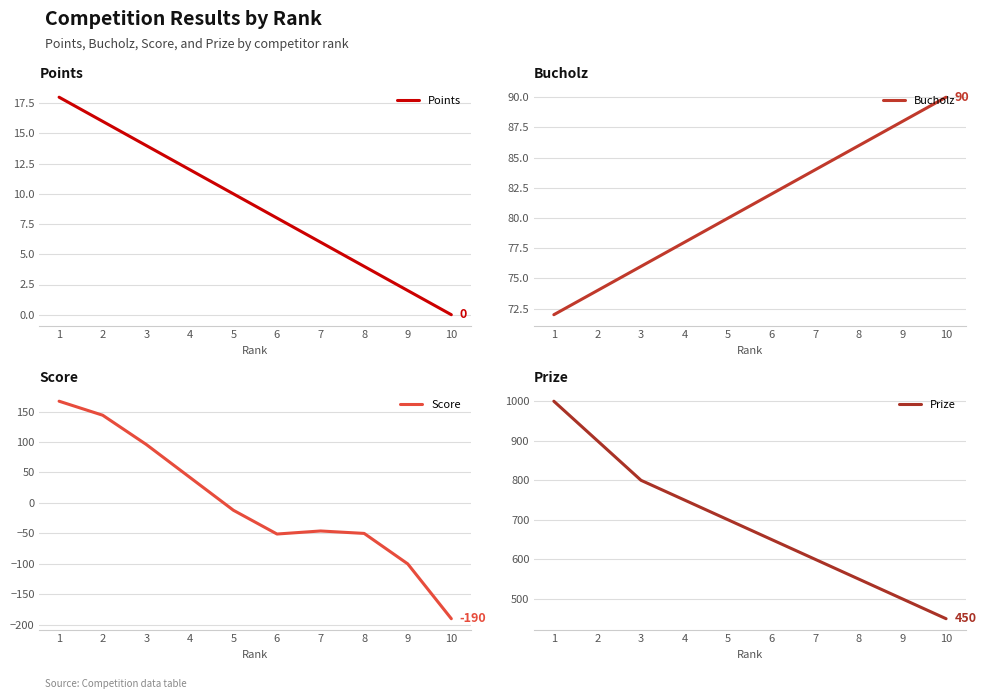

True or false: Prize and Score intersect in this chart.

False